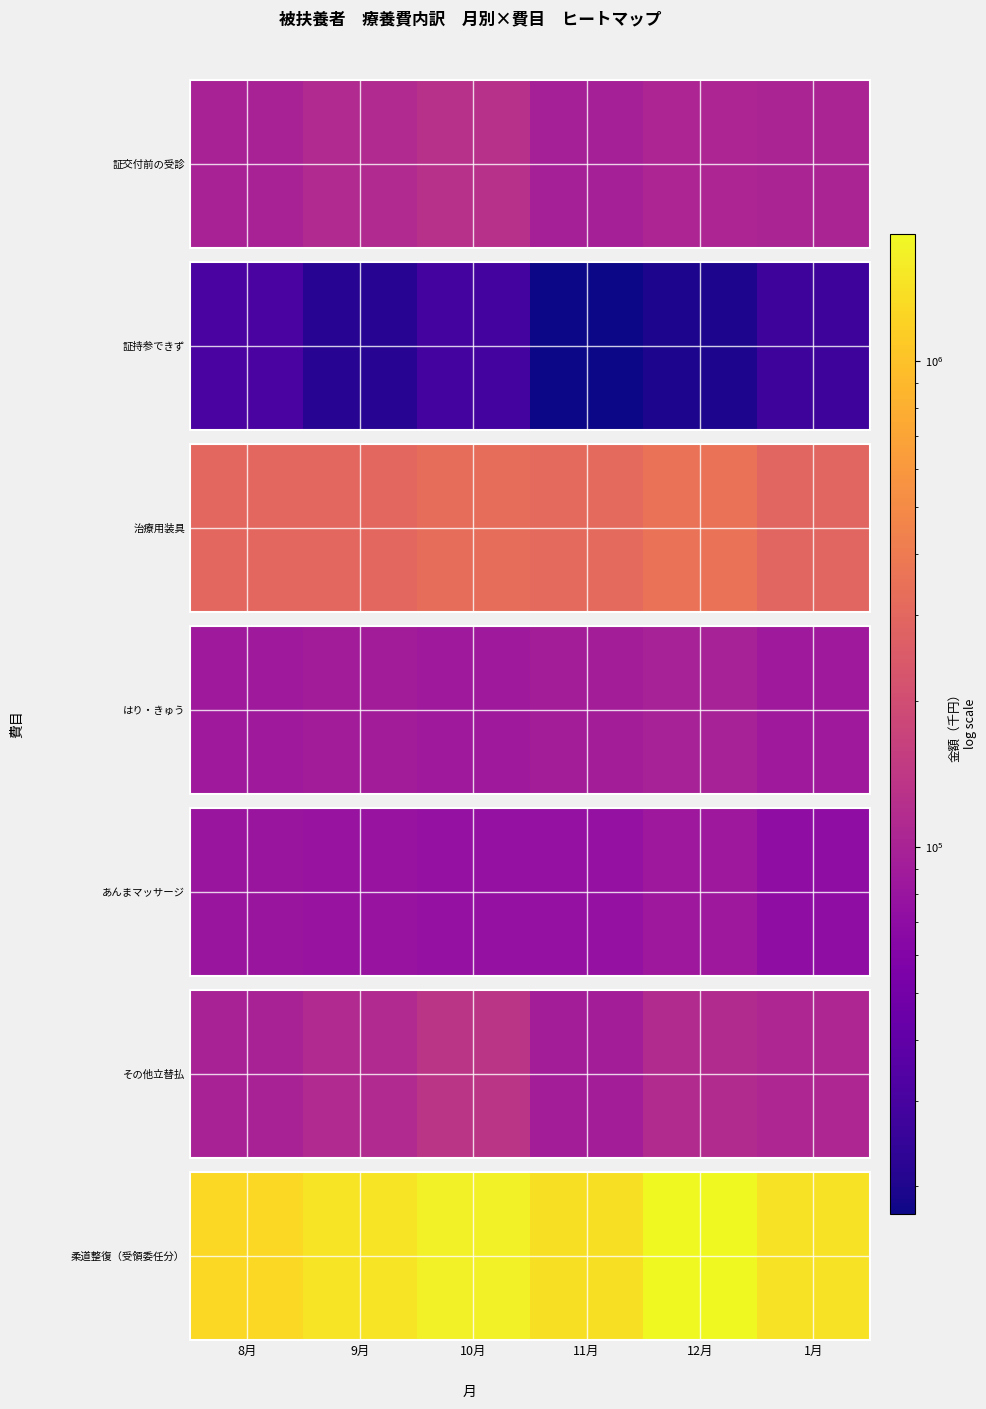

Rank the categories by value from highest to lowest.

12月, 10月, 9月, 1月, 11月, 8月